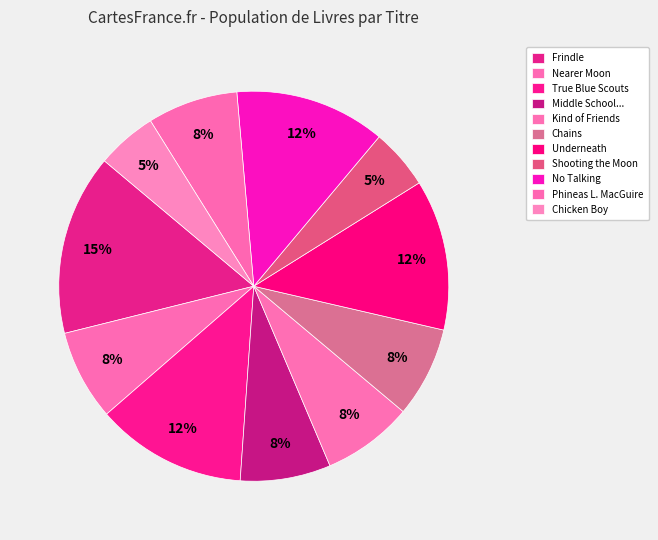

To the nearest percent, what portion does Chains represent?

8%